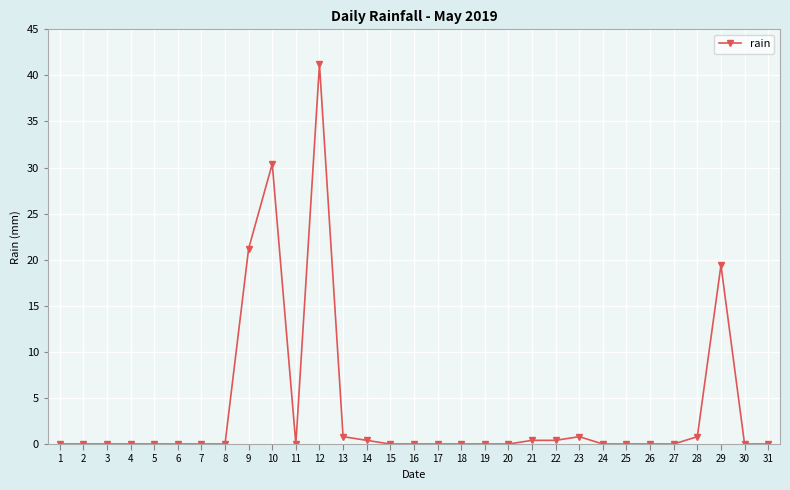

What is the value of the 10th point from the left?

30.4